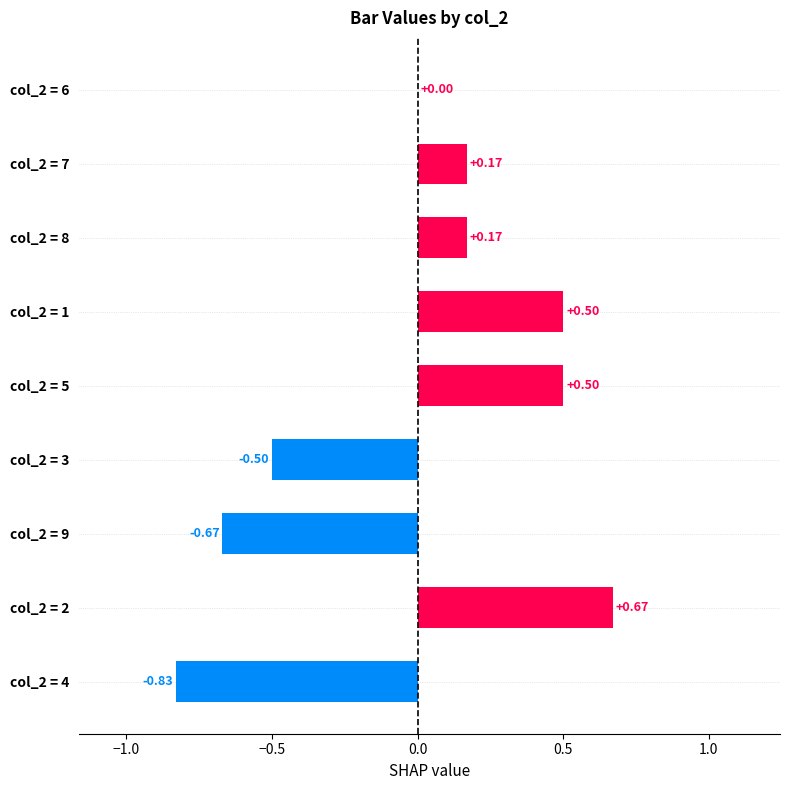

What is the change in value from col_2 = 1 to col_2 = 8?

-0.3